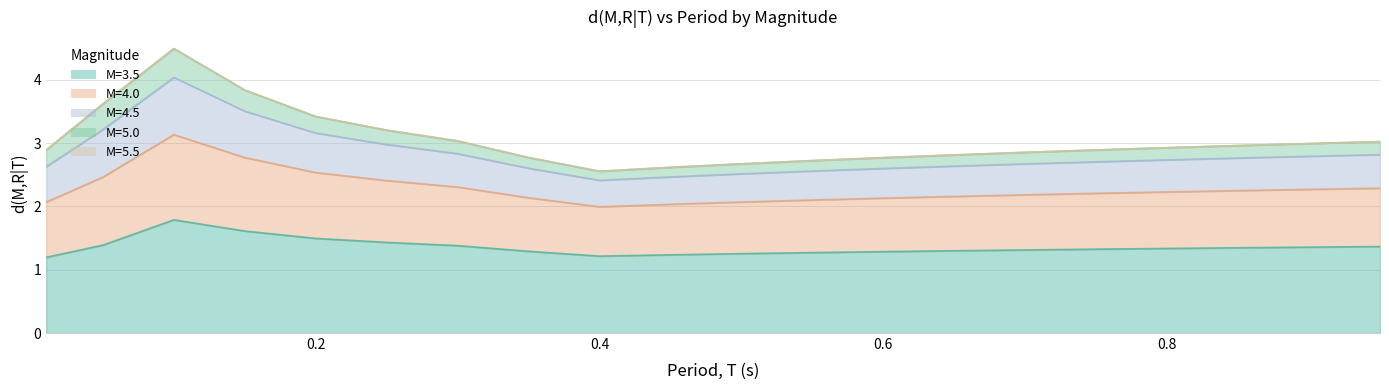

Count the M=3.5 values in the range 1 to 2.

20